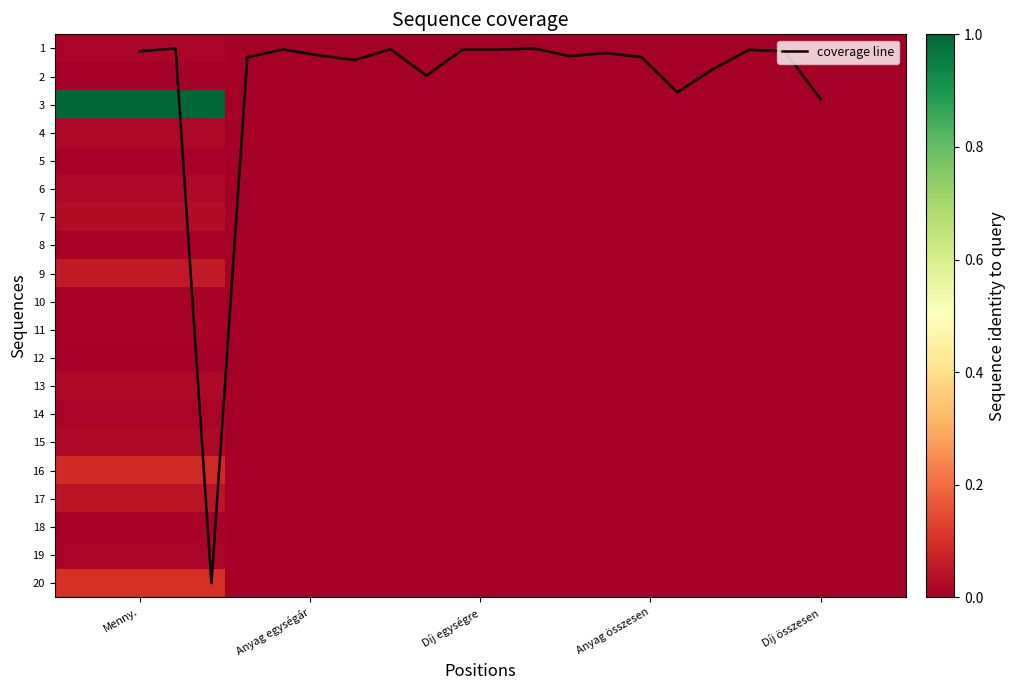

Count the number of categories in the chart.

5